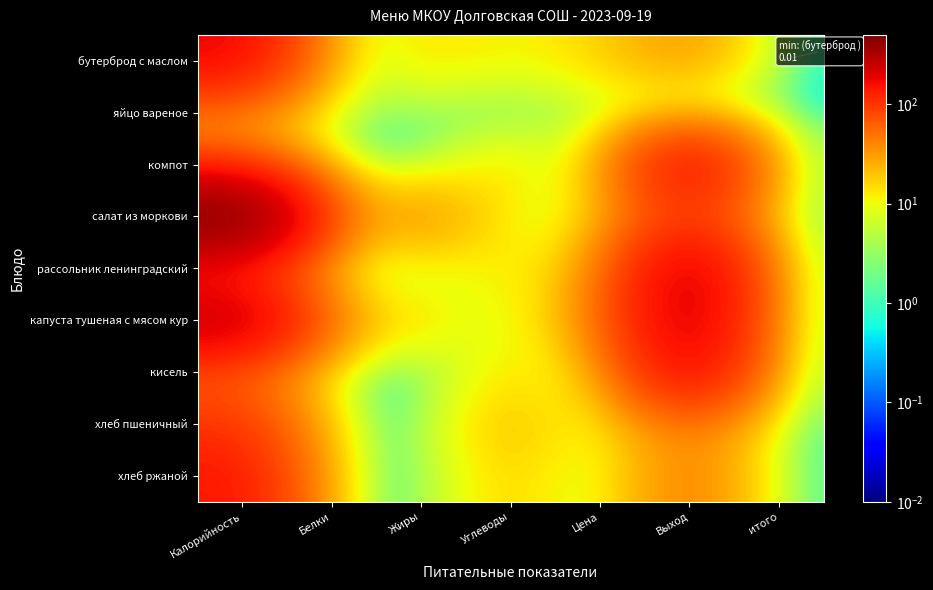

What is the difference between the highest and lowest values at Углеводы?

24.7